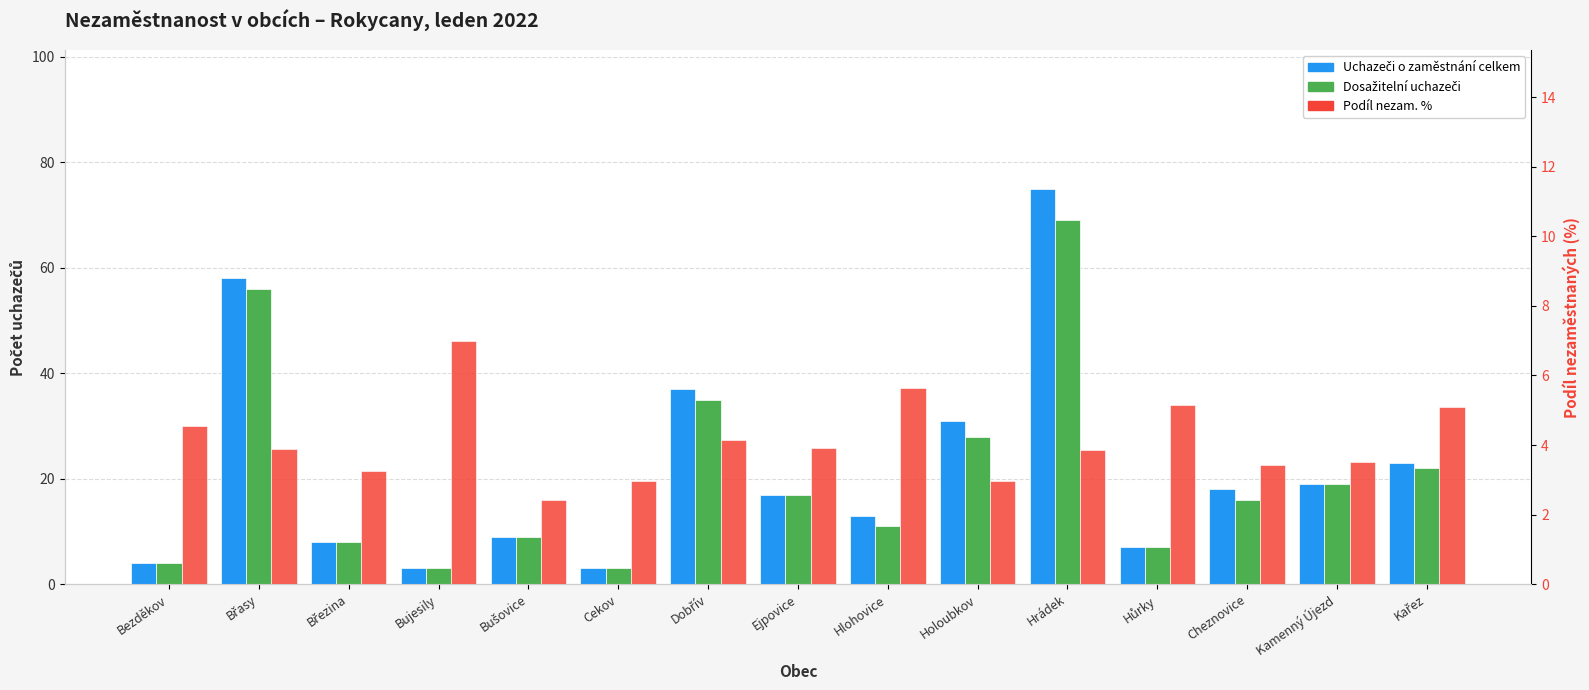

Does the chart contain any negative values?

No